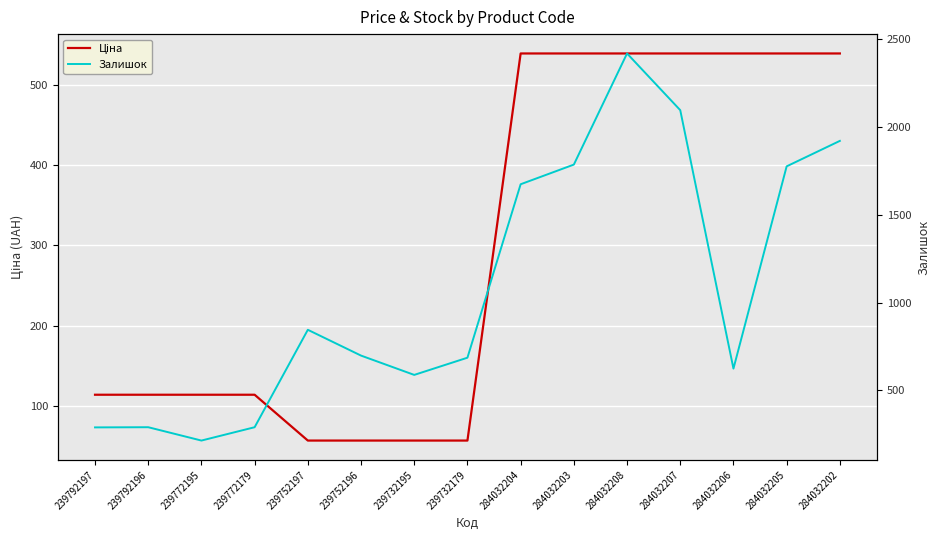

What is the greatest value displayed?

2419.0